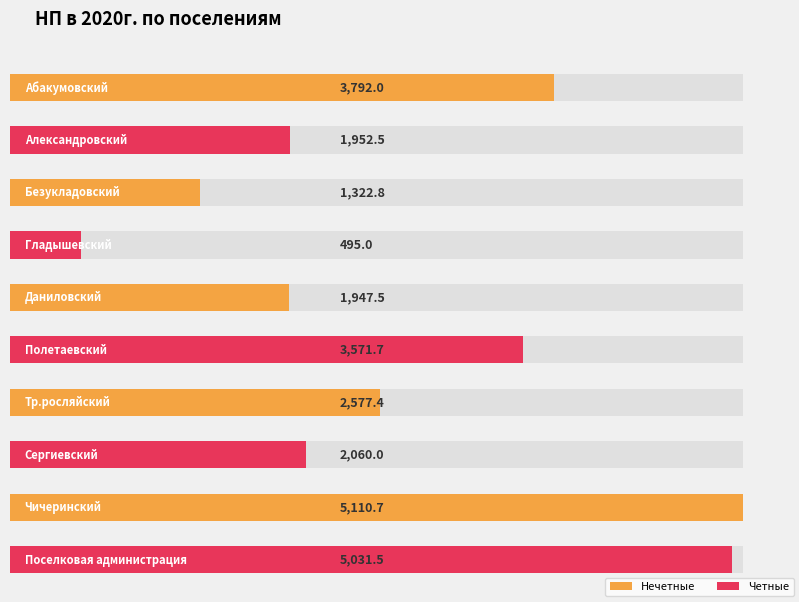

Reading right to left, what are all the values shown in this chart?

5031.5	5110.7	2060.0	2577.4	3571.7	1947.5	495.0	1322.8	1952.5	3792.0